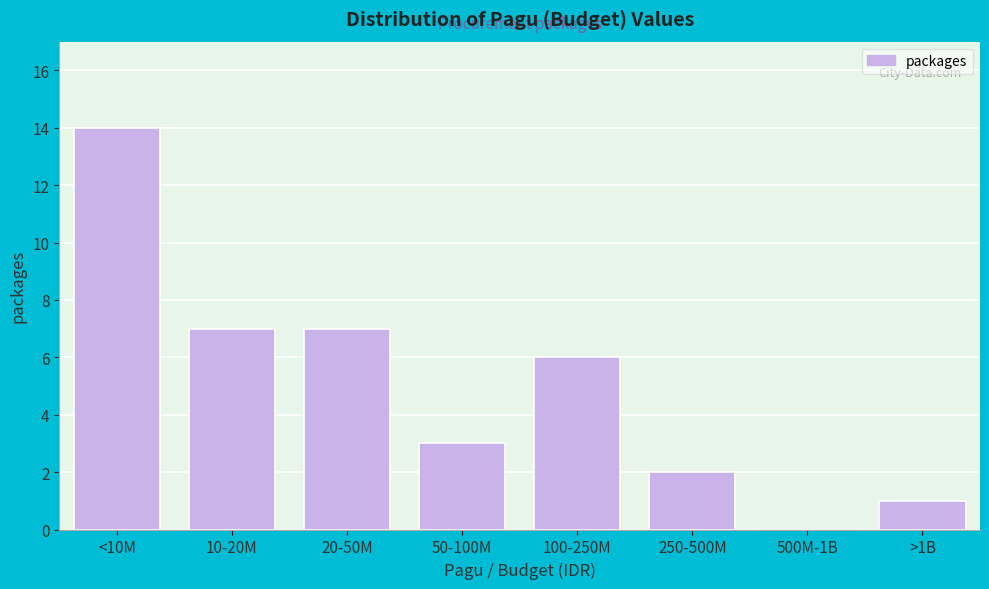

Reading left to right, transcribe all the data shown in this chart.

<10M=14	10-20M=7	20-50M=7	50-100M=3	100-250M=6	250-500M=2	500M-1B=0	>1B=1